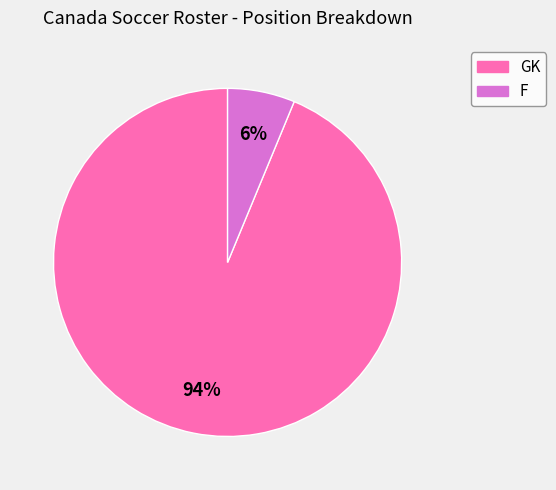

Rank the categories by value from lowest to highest.

F, GK